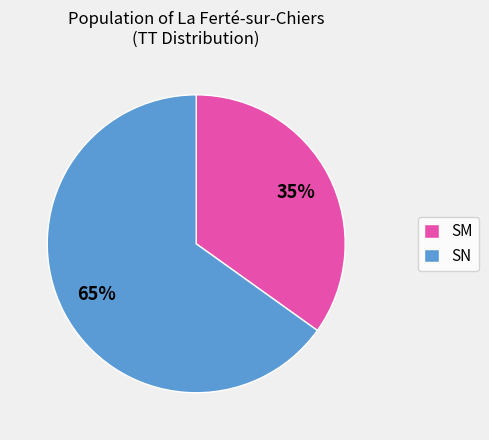

Which slice is the largest?

SN